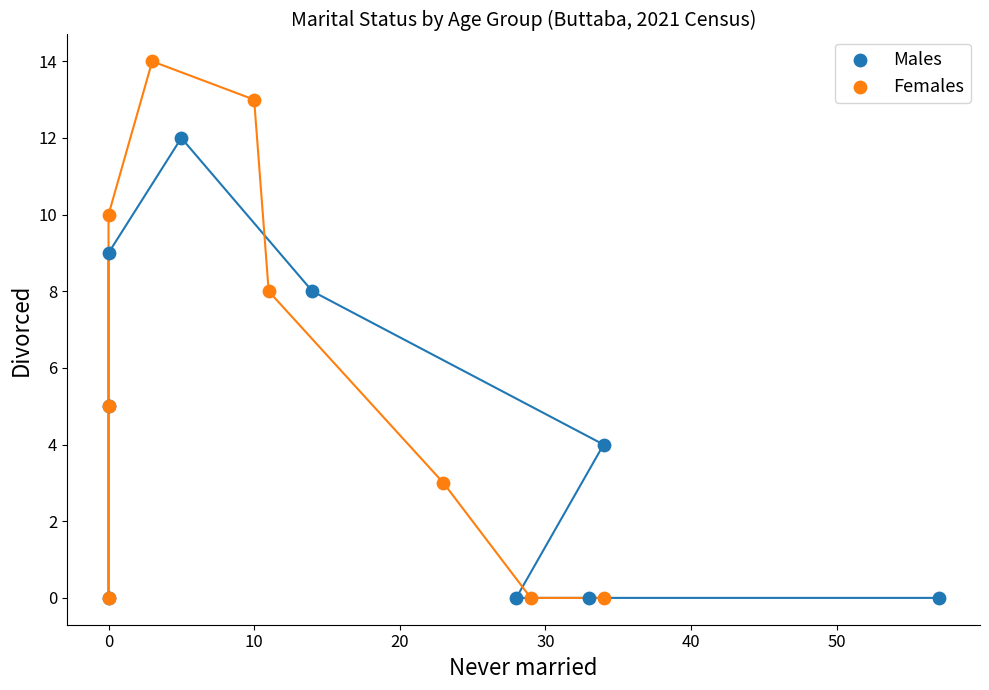

What are all the series names shown in the legend?

Males, Females